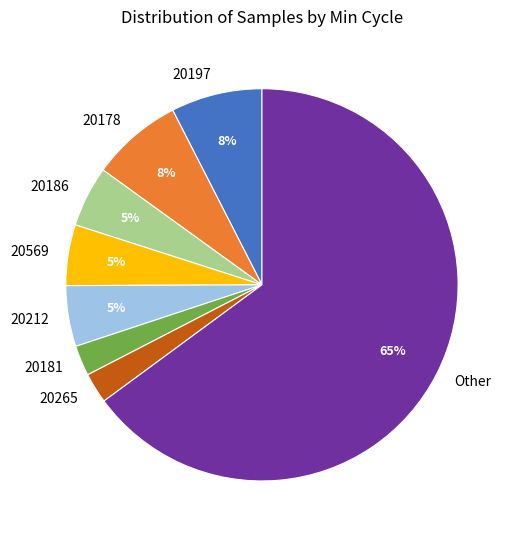

Between 20186 and Other, which is larger?

Other